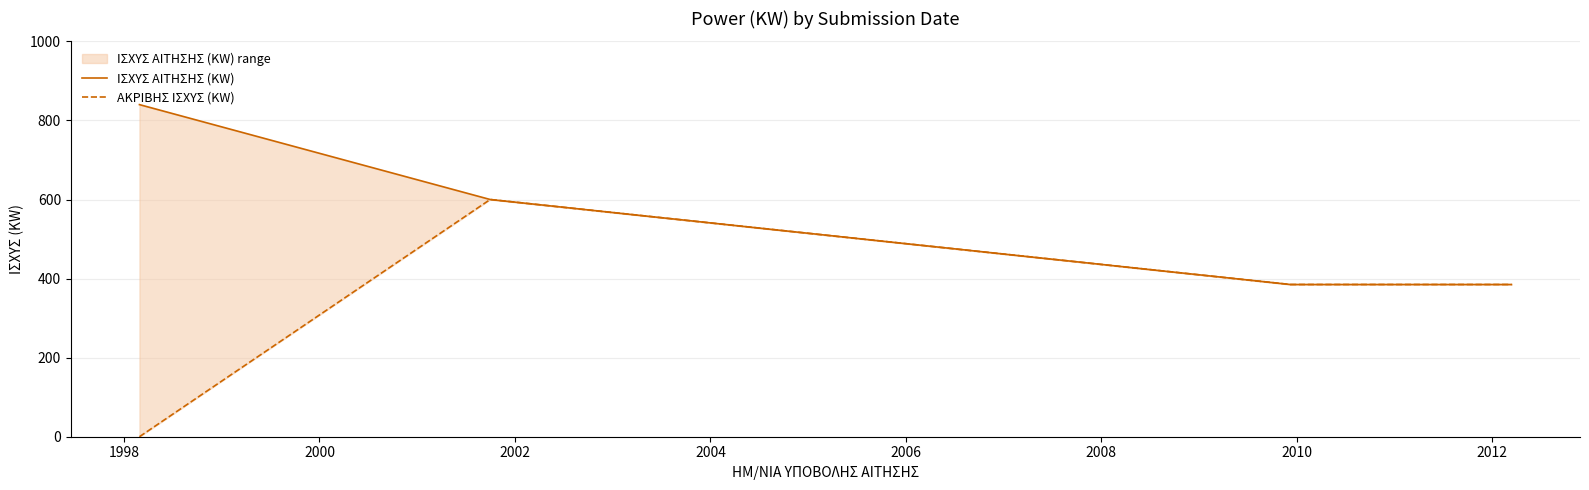

Reading left to right, extract all data points from this chart.

ΙΣΧΥΣ ΑΙΤΗΣΗΣ (KW): 840	600	385	385
ΑΚΡΙΒΗΣ ΙΣΧΥΣ (KW): 0	600	385	385